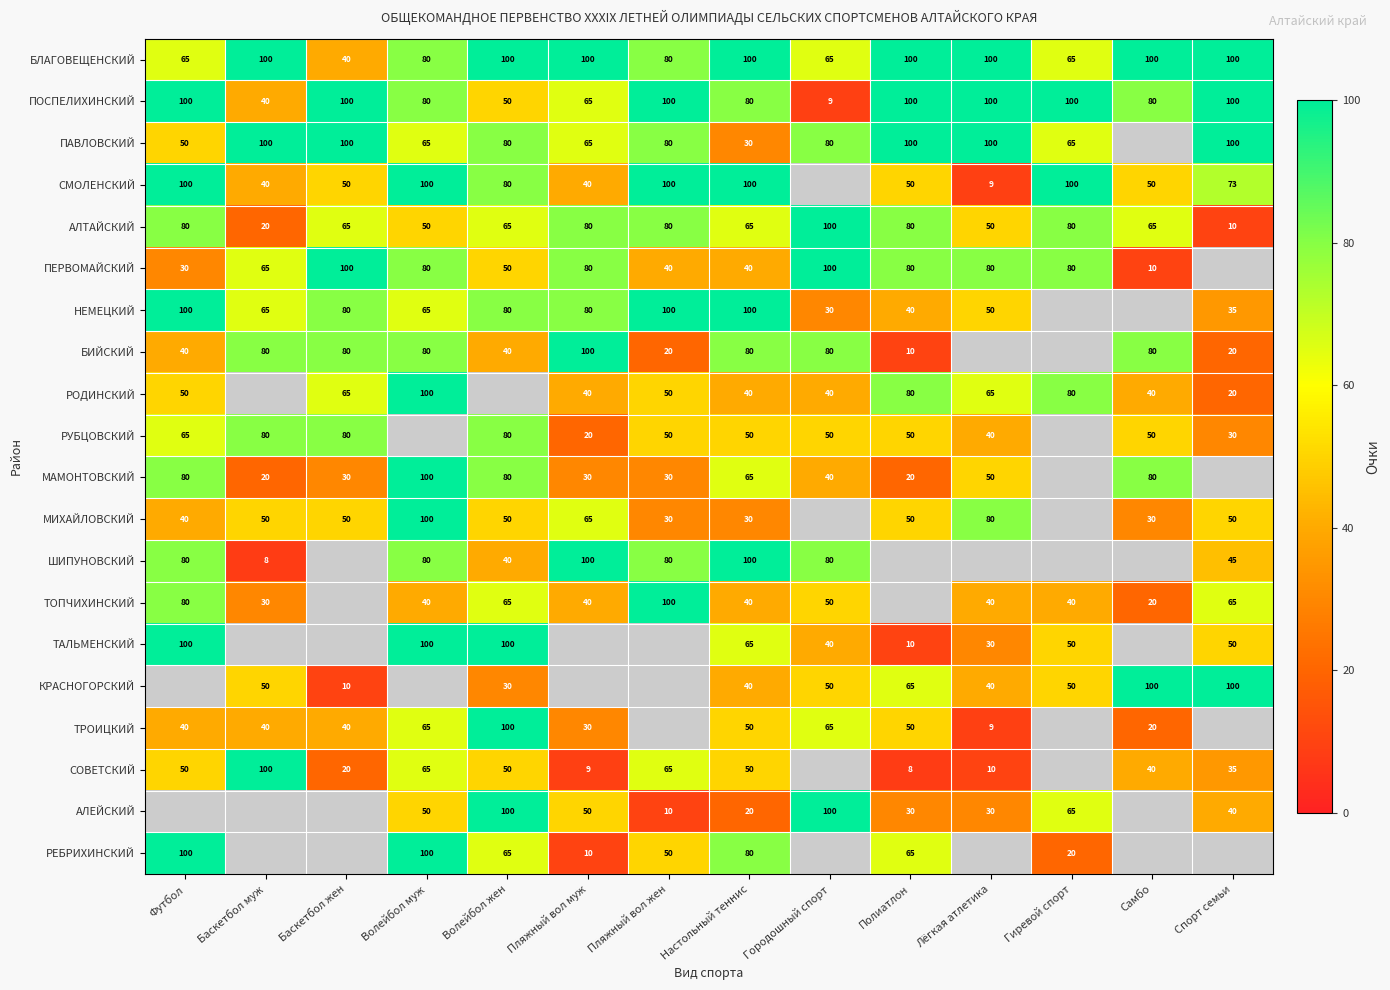

What is the difference between the maximum and minimum values in the БЛАГОВЕЩЕНСКИЙ series?

60